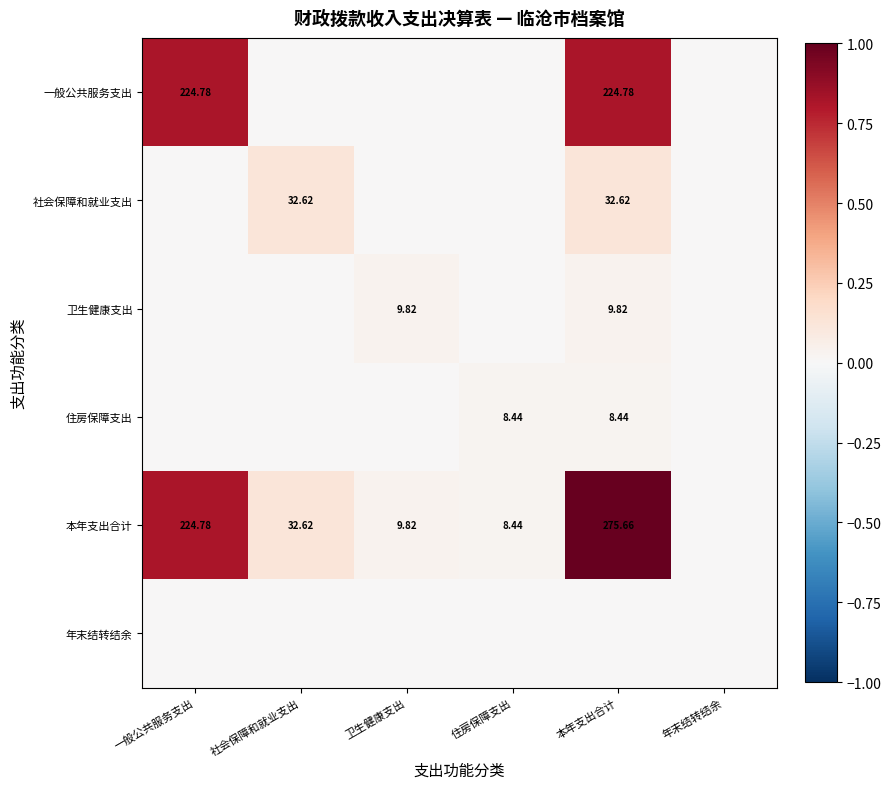

Which has a higher value, 一般公共服务支出 or 社会保障和就业支出?

一般公共服务支出